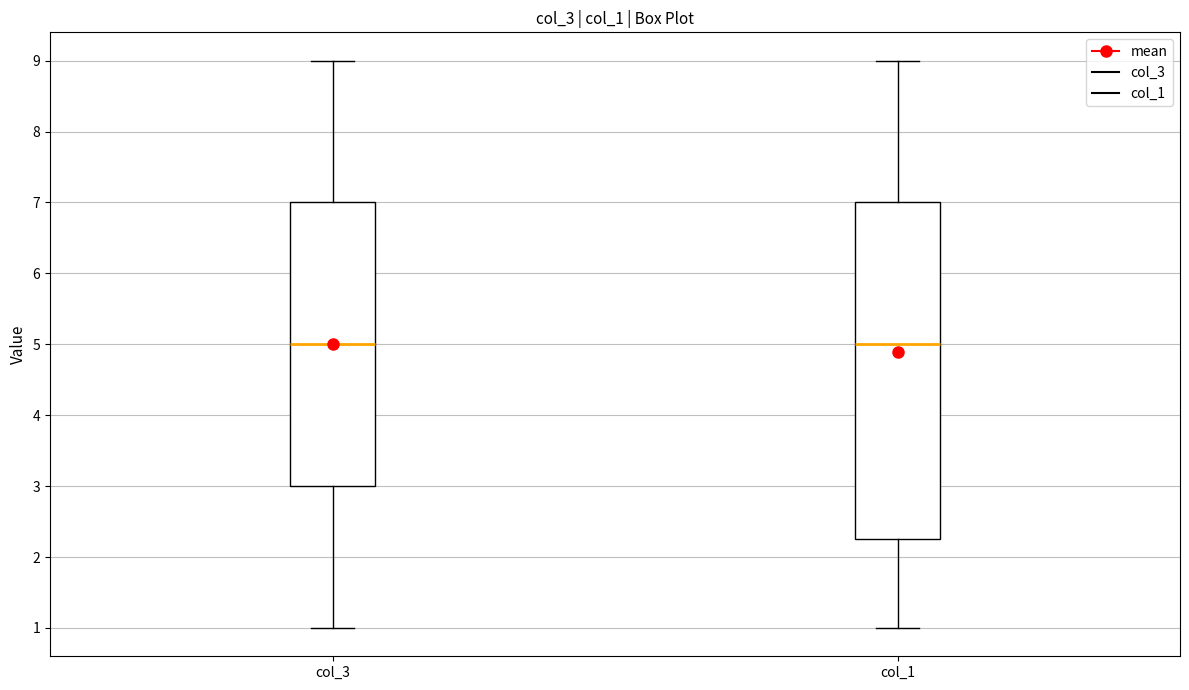

Reading left to right, transcribe this box plot: for each box, give where its median line is, the range the box spans, and where its two whiskers end, as read against the y-axis. The values are not printed on the chart, so give them approximately, as read against the axis.

col_3: median 5.0, box 3.0 to 7.0, whiskers 1.0 to 9.0
col_1: median 5.0, box 2.3 to 7.0, whiskers 1.0 to 9.0